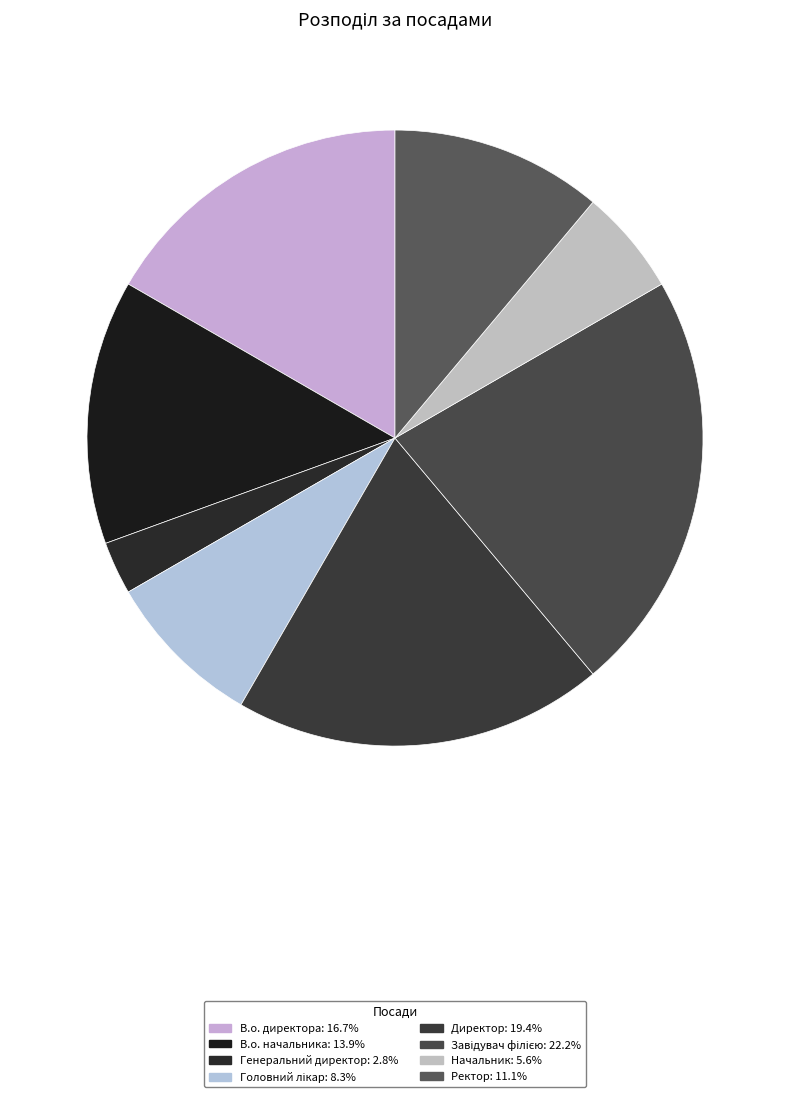

Rank the categories by value from highest to lowest.

Завідувач філією, Директор, В.о. директора, В.о. начальника, Ректор, Головний лікар, Начальник, Генеральний директор